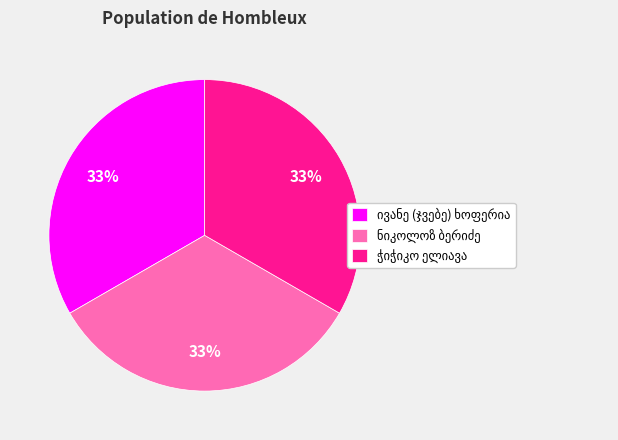

Is there a majority slice in this chart?

No